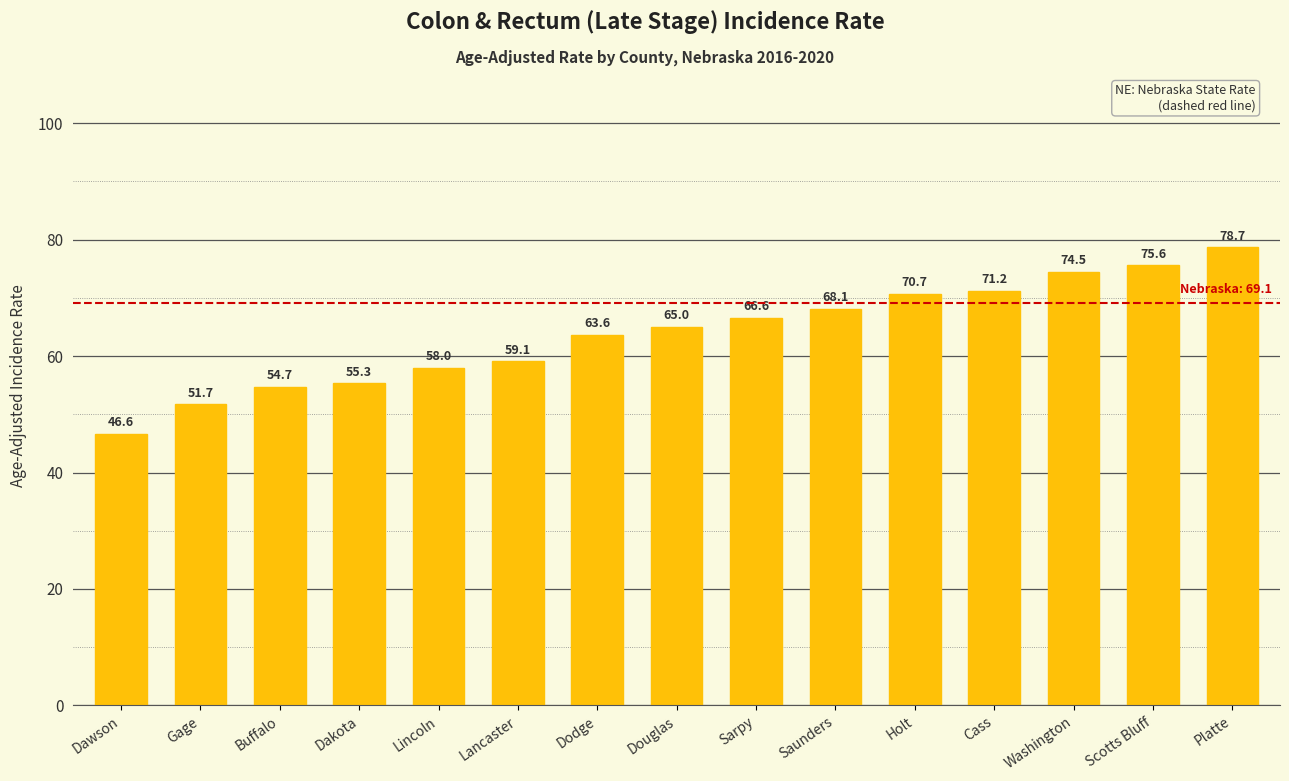

Where is the data nearest to the value 62?

Dodge